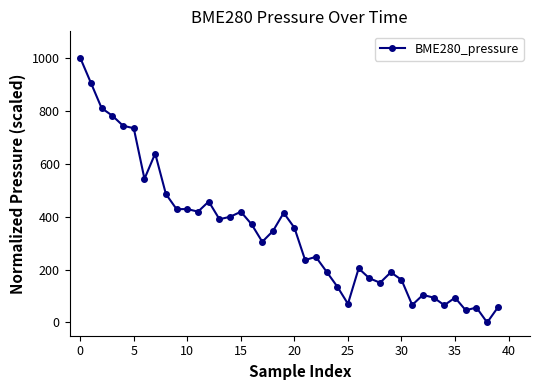

What is the average value?

342.8